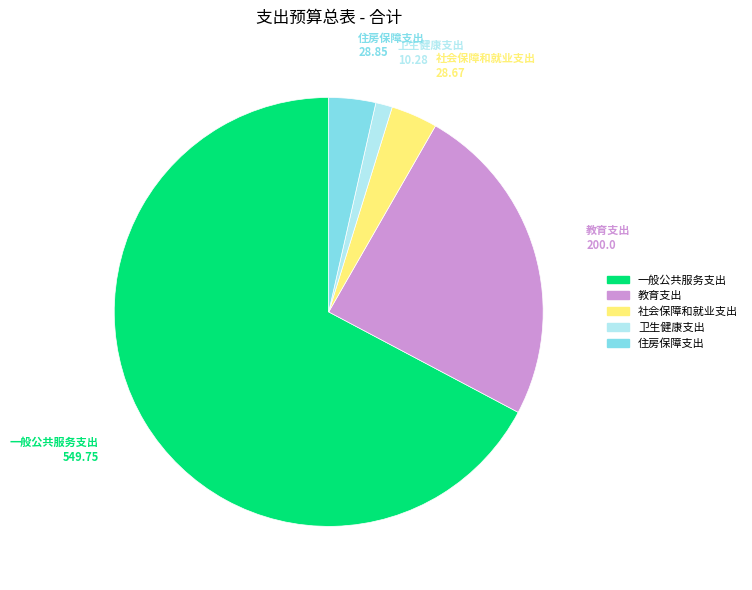

True or false: 社会保障和就业支出 accounts for 4% of the total.

True